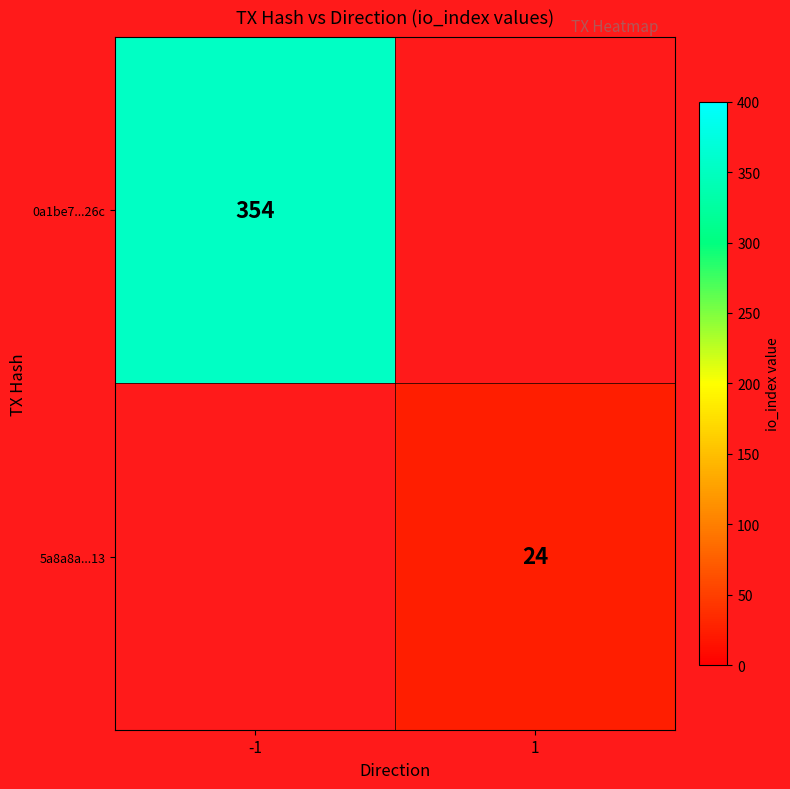

How many distinct data groups are displayed?

2